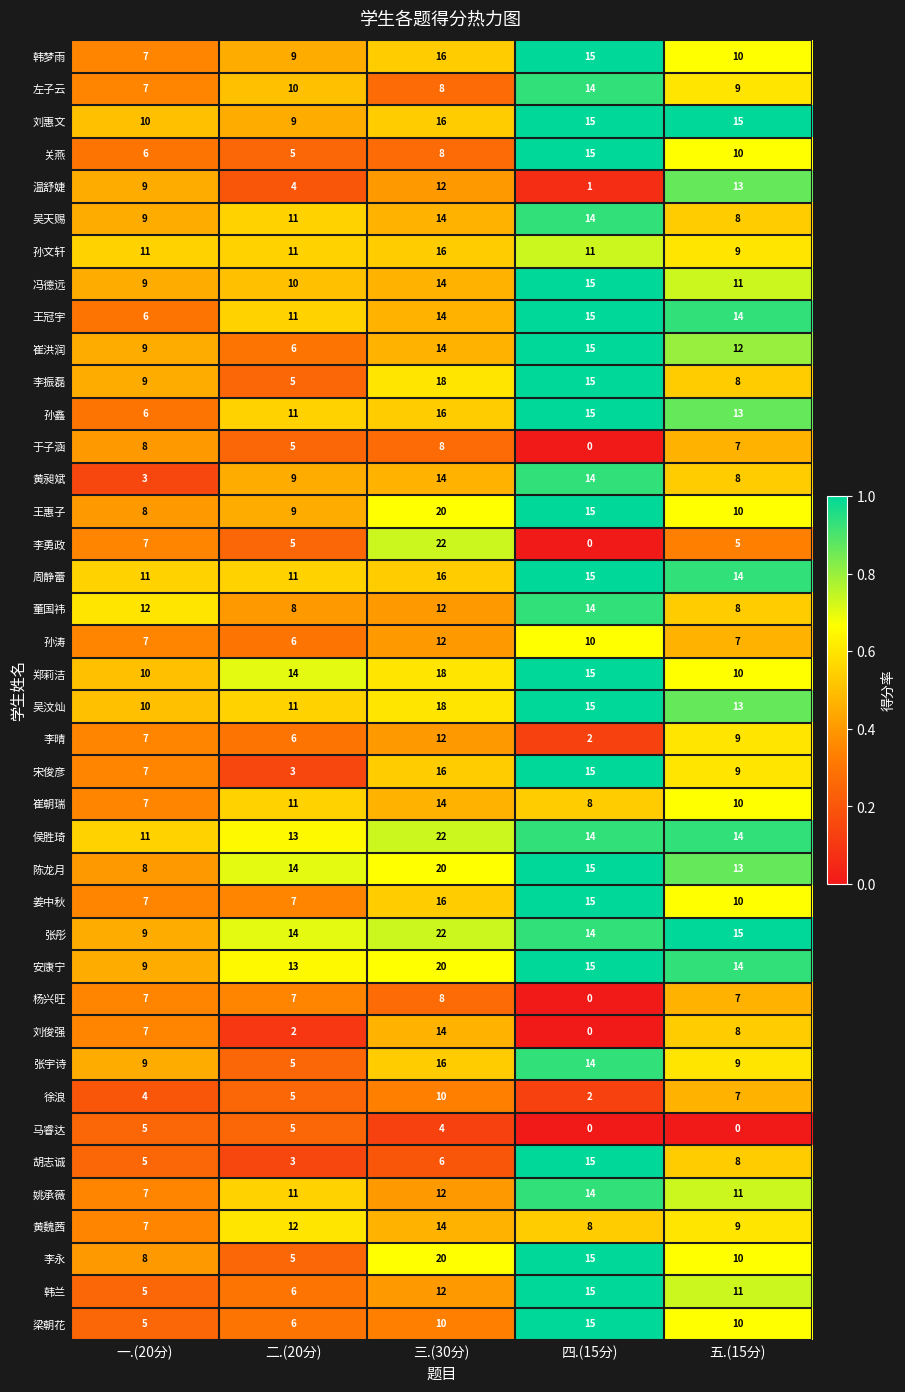

What is the maximum value for 安康宁?

20